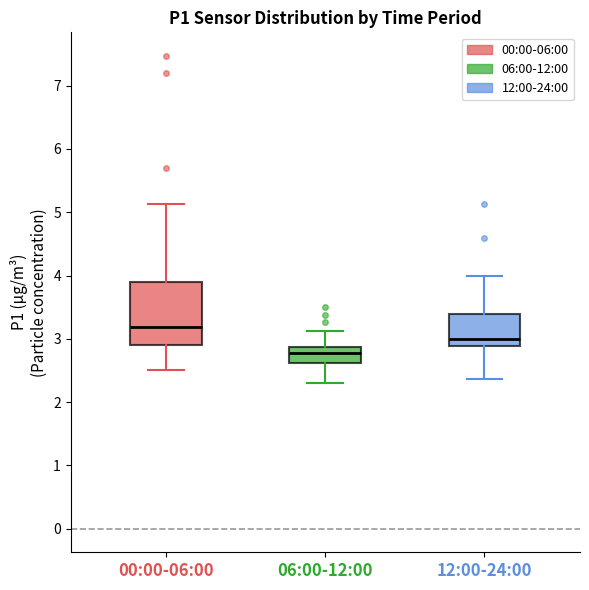

Where is the lower edge of the box for 06:00-12:00 on the y-axis? The values are not printed on the chart, so give them approximately, as read against the axis.

2.6